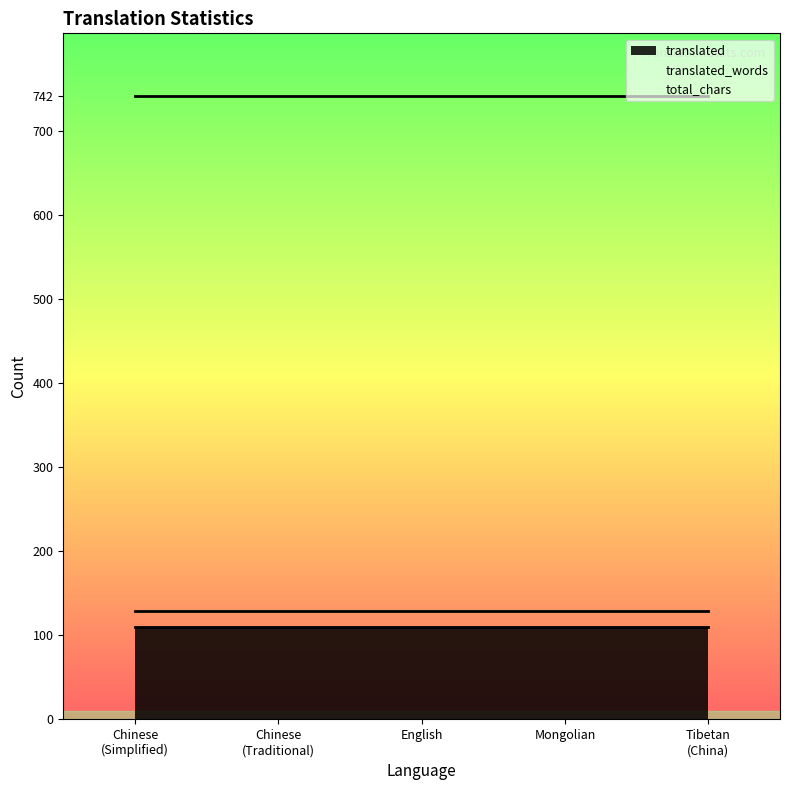

Count the number of data series in this chart.

3